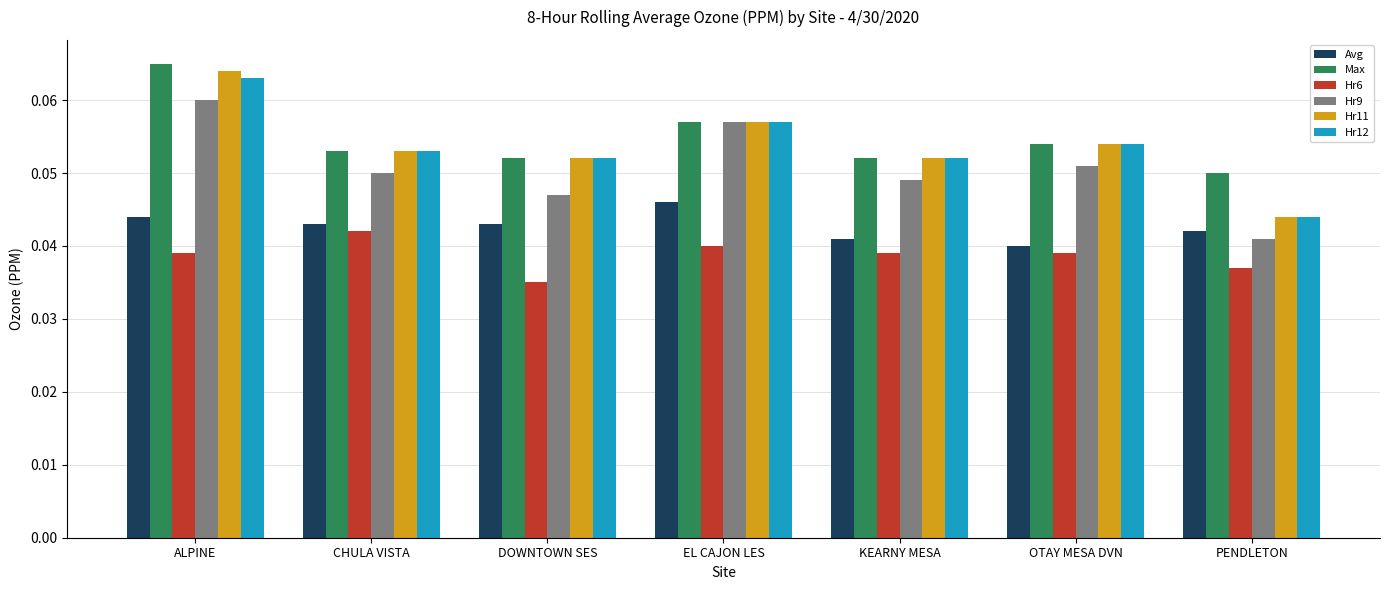

Which label corresponds to the largest value in the chart?

ALPINE